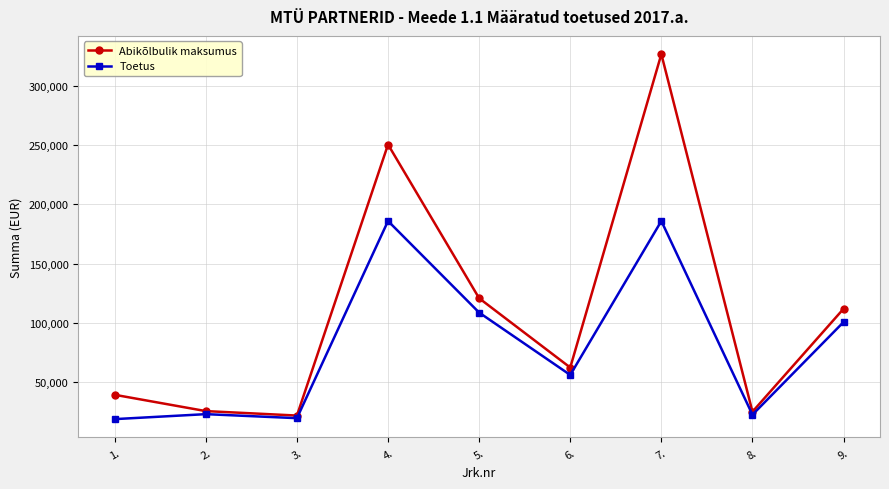

What are all the series names shown in the legend?

Abikõlbulik maksumus, Toetus